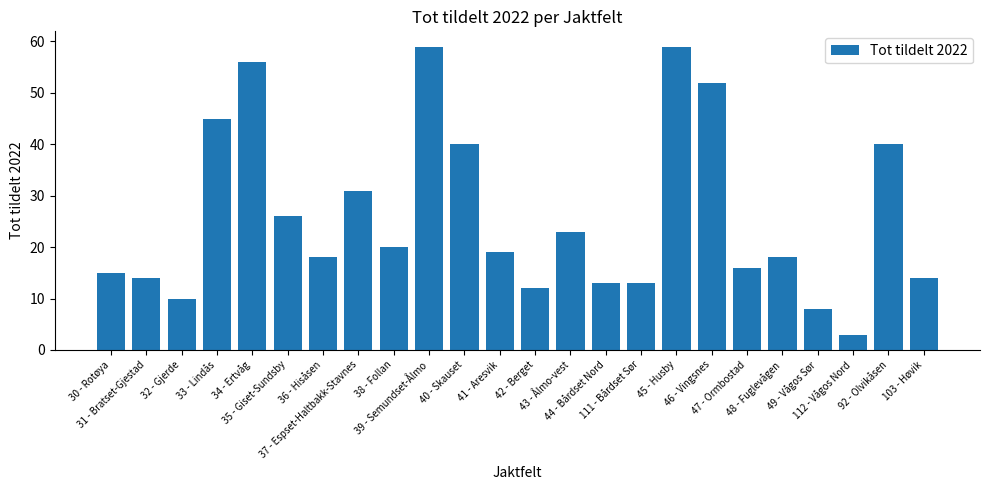

How many distinct data groups are displayed?

1